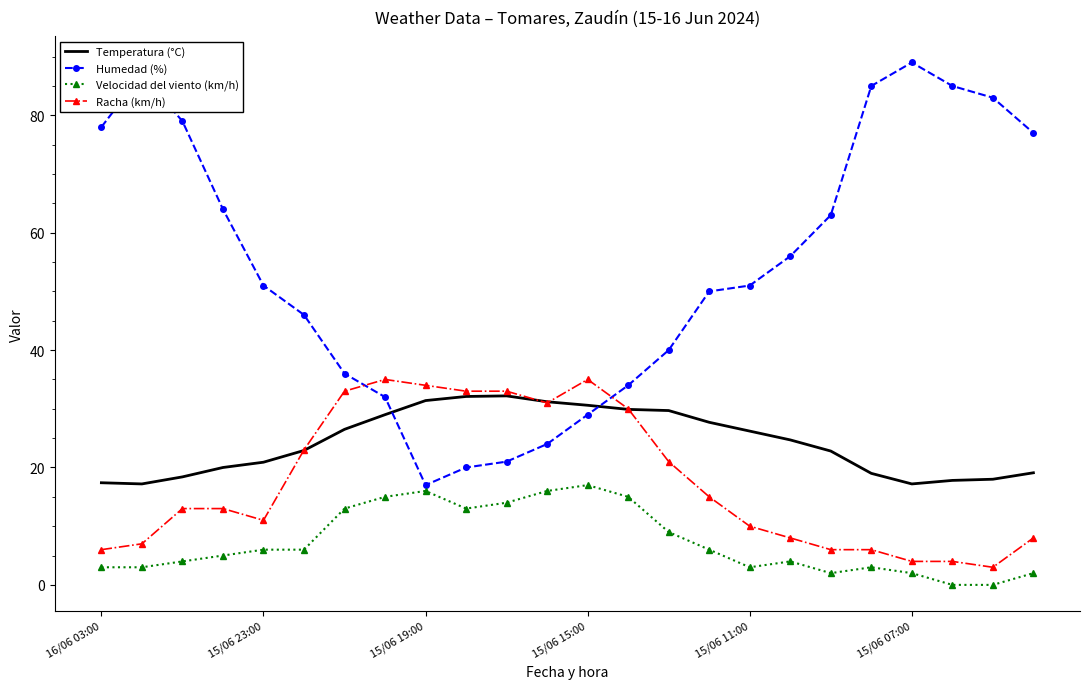

True or false: Temperatura (°C) and Velocidad del viento (km/h) intersect in this chart.

False